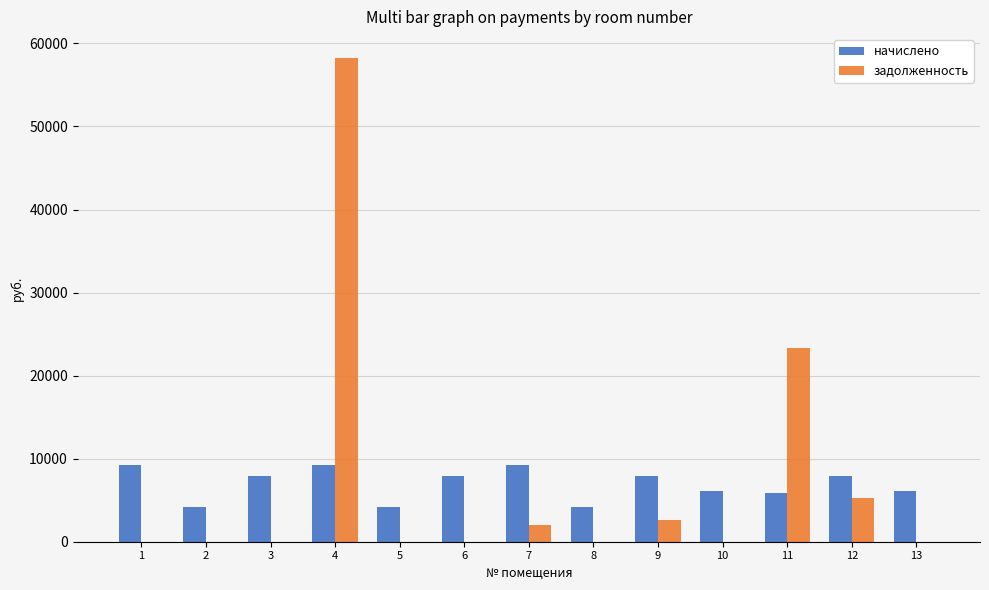

Which series changed the most between 1 and 5?

начислено